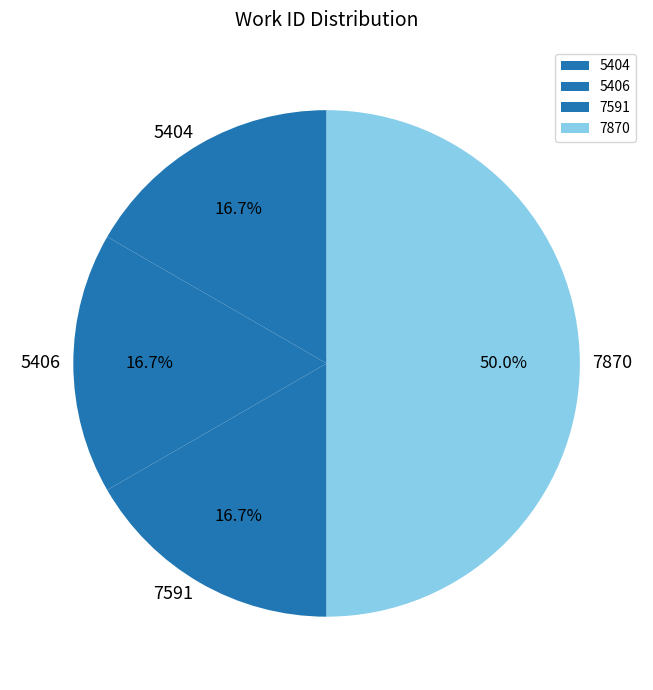

What is the ratio of the value at 7870 to the value at 7591?

3.0